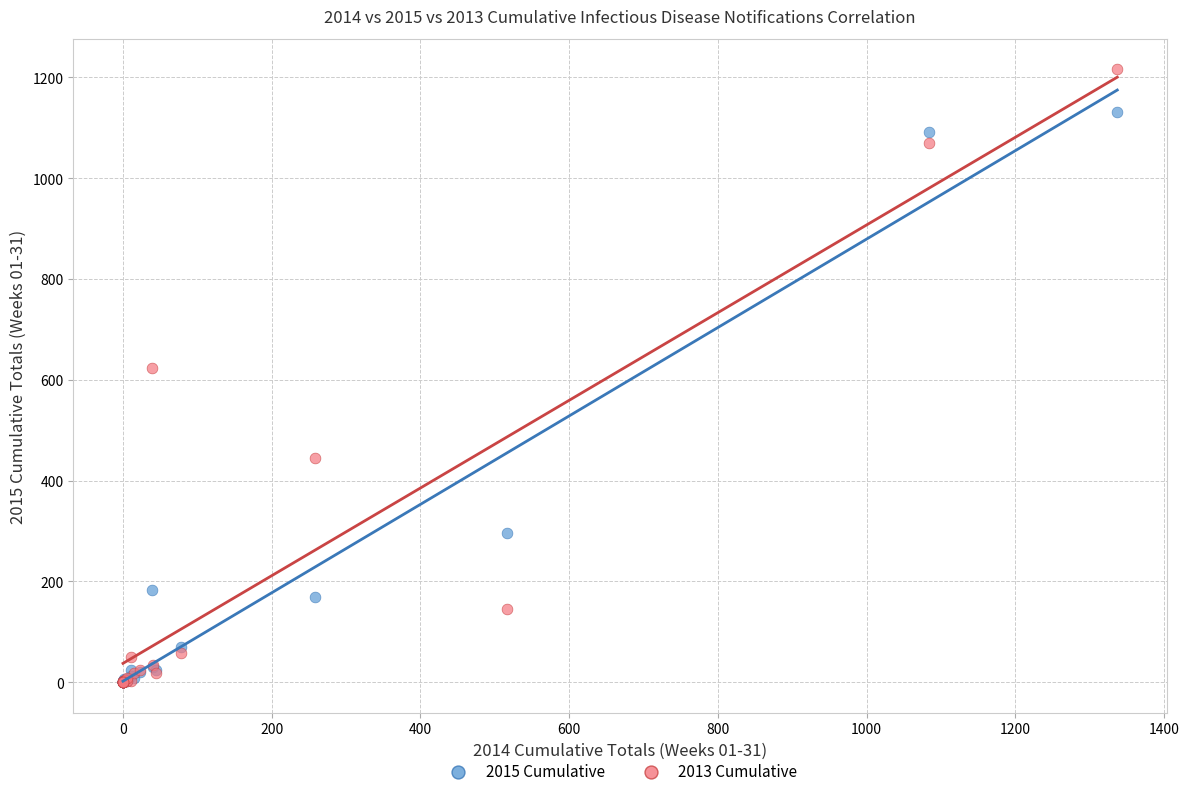

Across all series, what Y value is closest to 608?

623